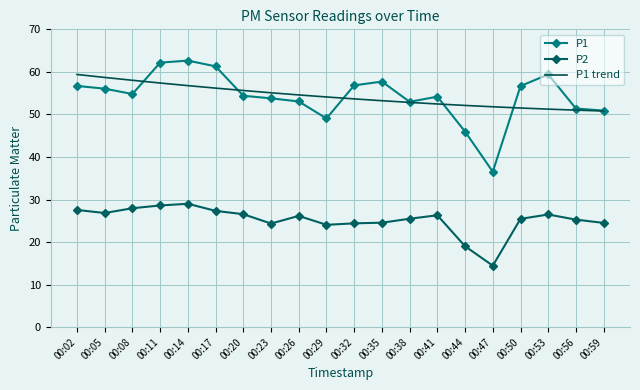

Which series changed the most between 00:02 and 00:53?

P1 trend